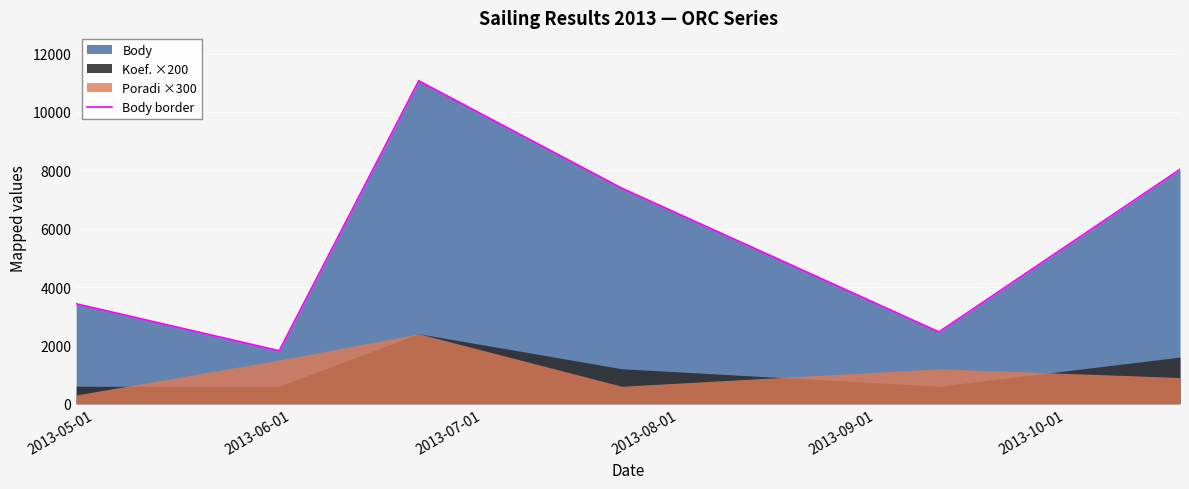

List the labels in order of value, largest first.

2013-07-01, 2013-10-01, 2013-08-01, 2013-05-01, 2013-09-01, 2013-06-01